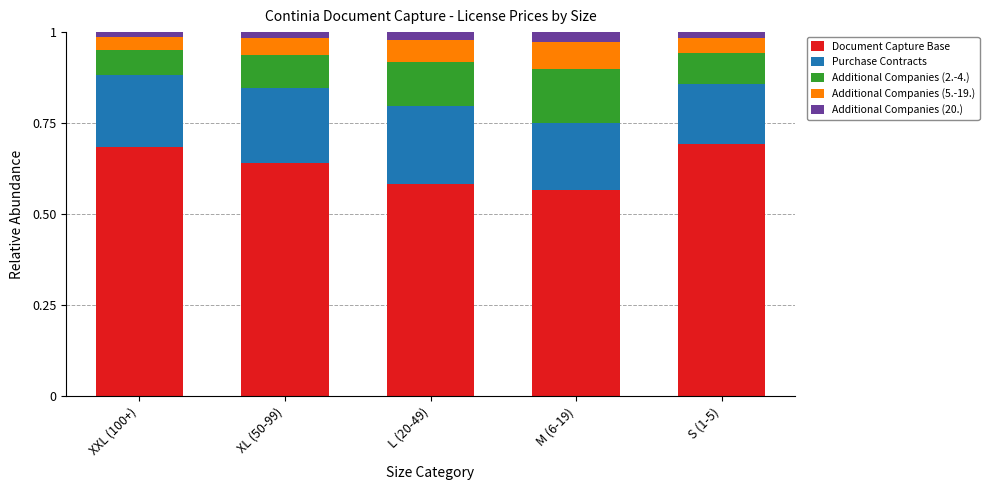

The value of Document Capture Base at S (1-5) is 0.9. True or false?

False